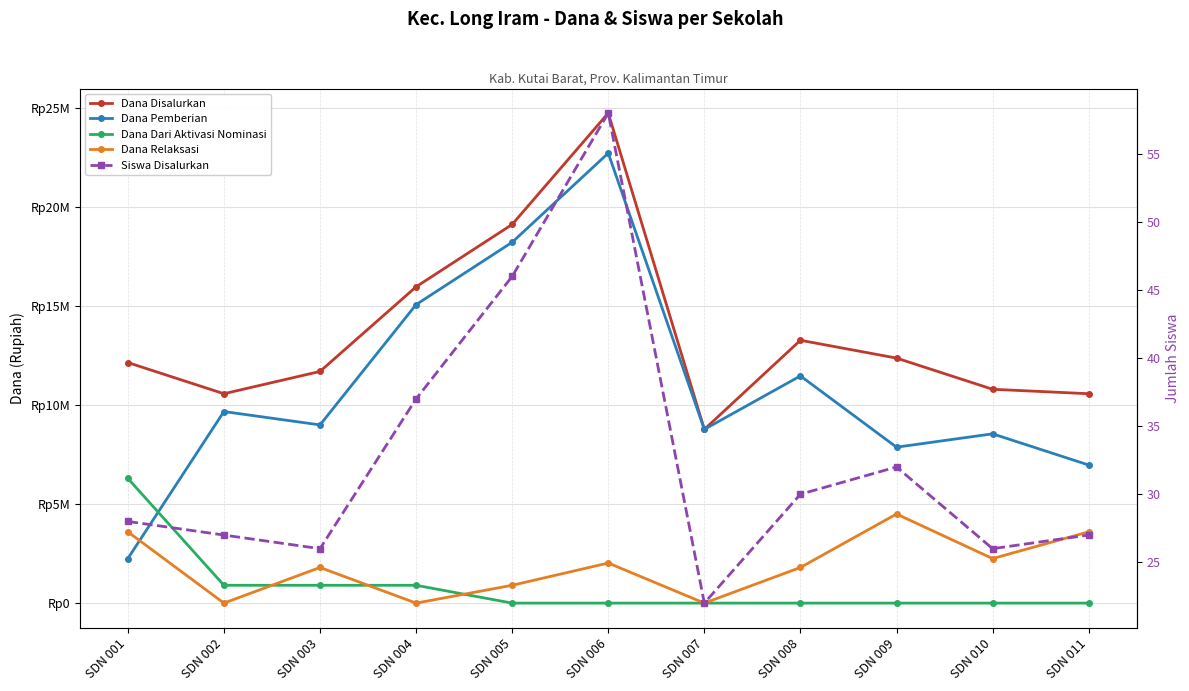

What is the highest value of the Dana Pemberian series?

22725000